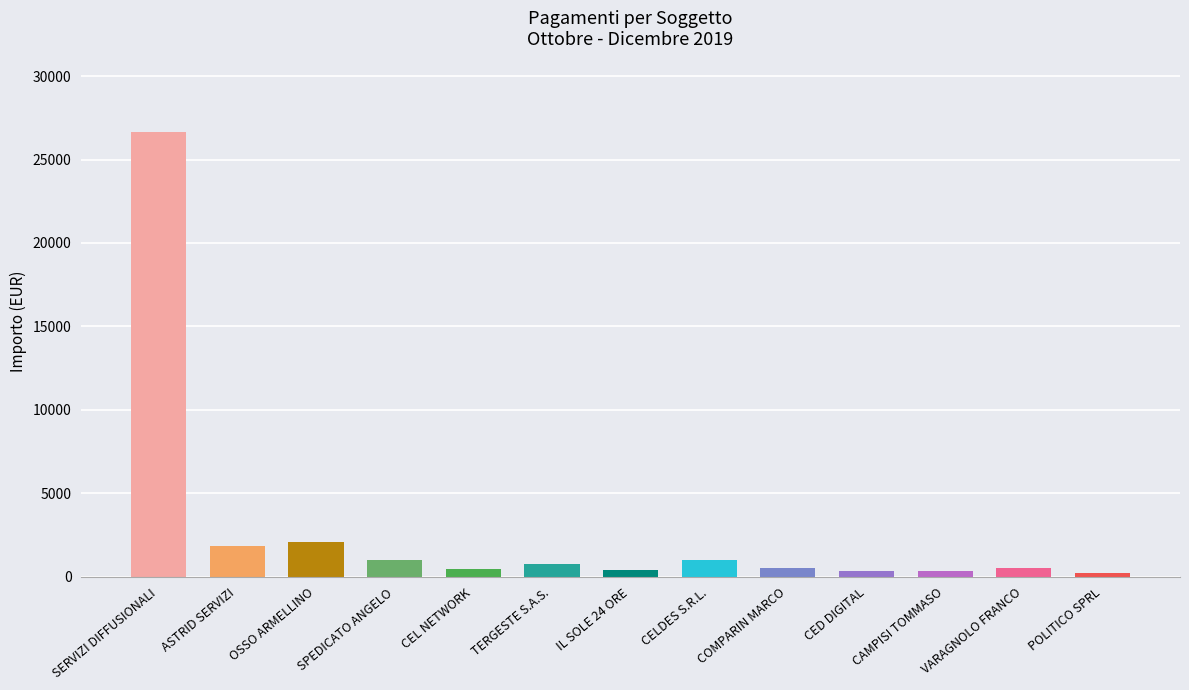

Which label corresponds to the largest value in the chart?

SERVIZI DIFFUSIONALI